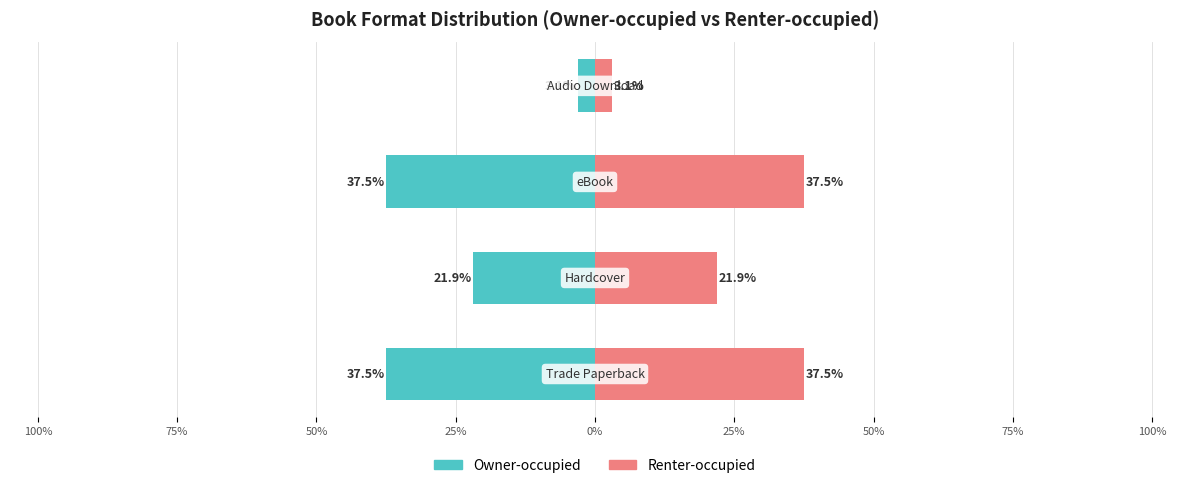

Is it true that Renter-occupied equals 3.1 at 25%?

True